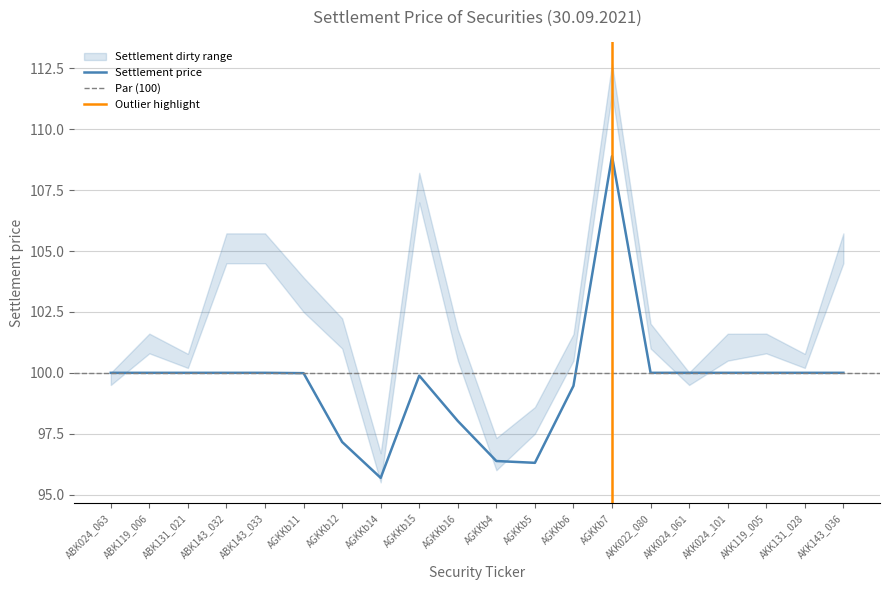

At which category does Settlement dirty upper reach its first local valley?

ABK131_021